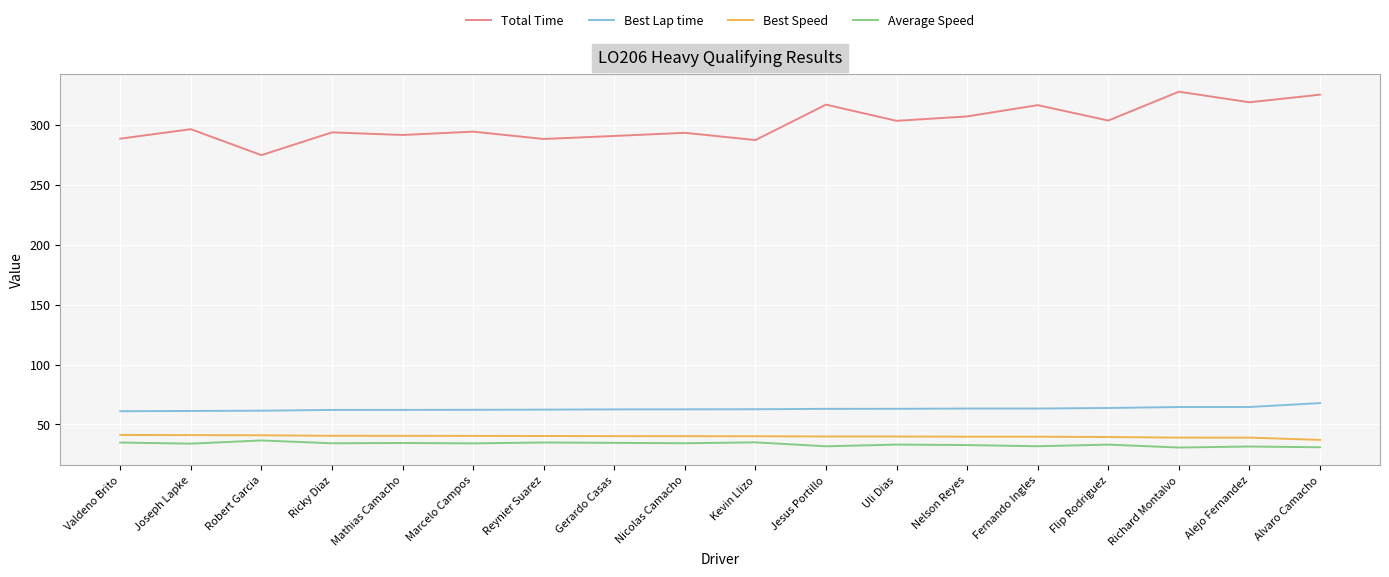

What position from the right is Joseph Lapke?

17